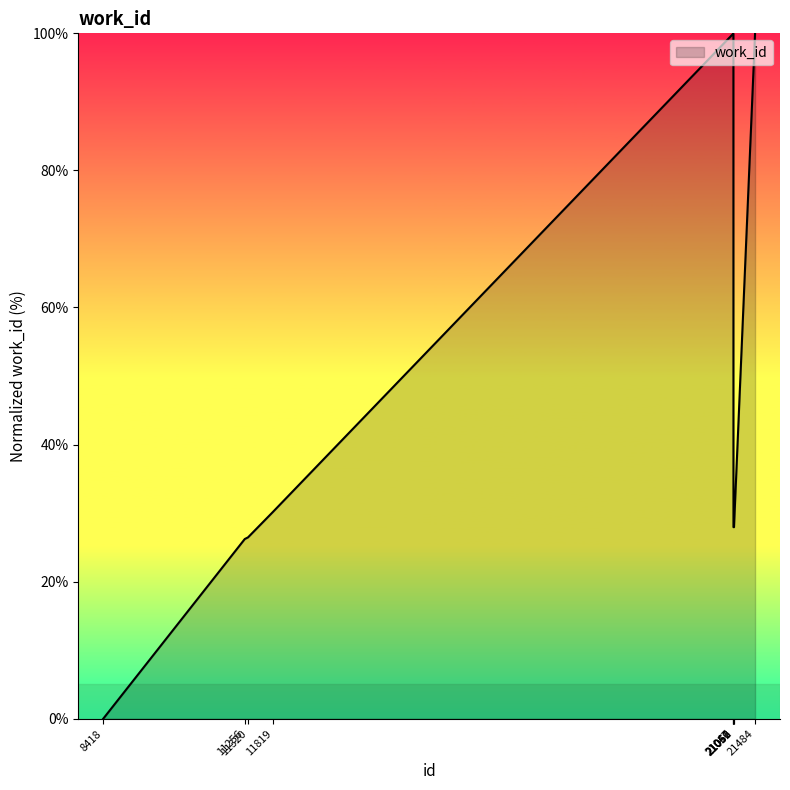

Count the number of categories in the chart.

10